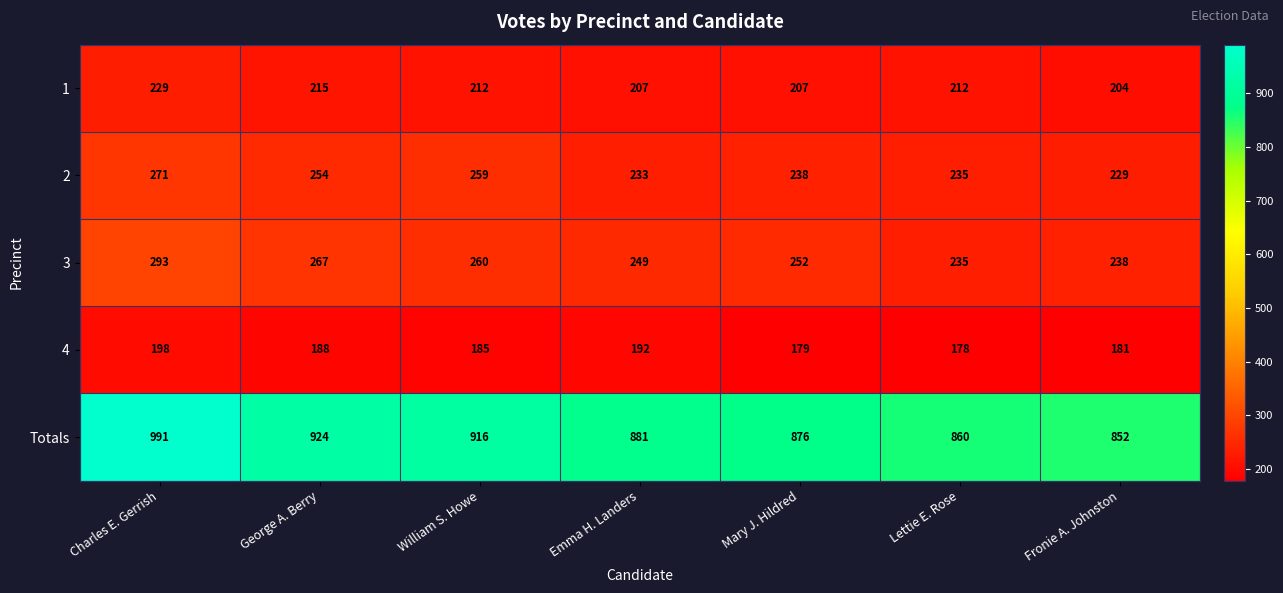

Between Charles E. Gerrish and Fronie A. Johnston, which series saw the biggest shift?

Totals